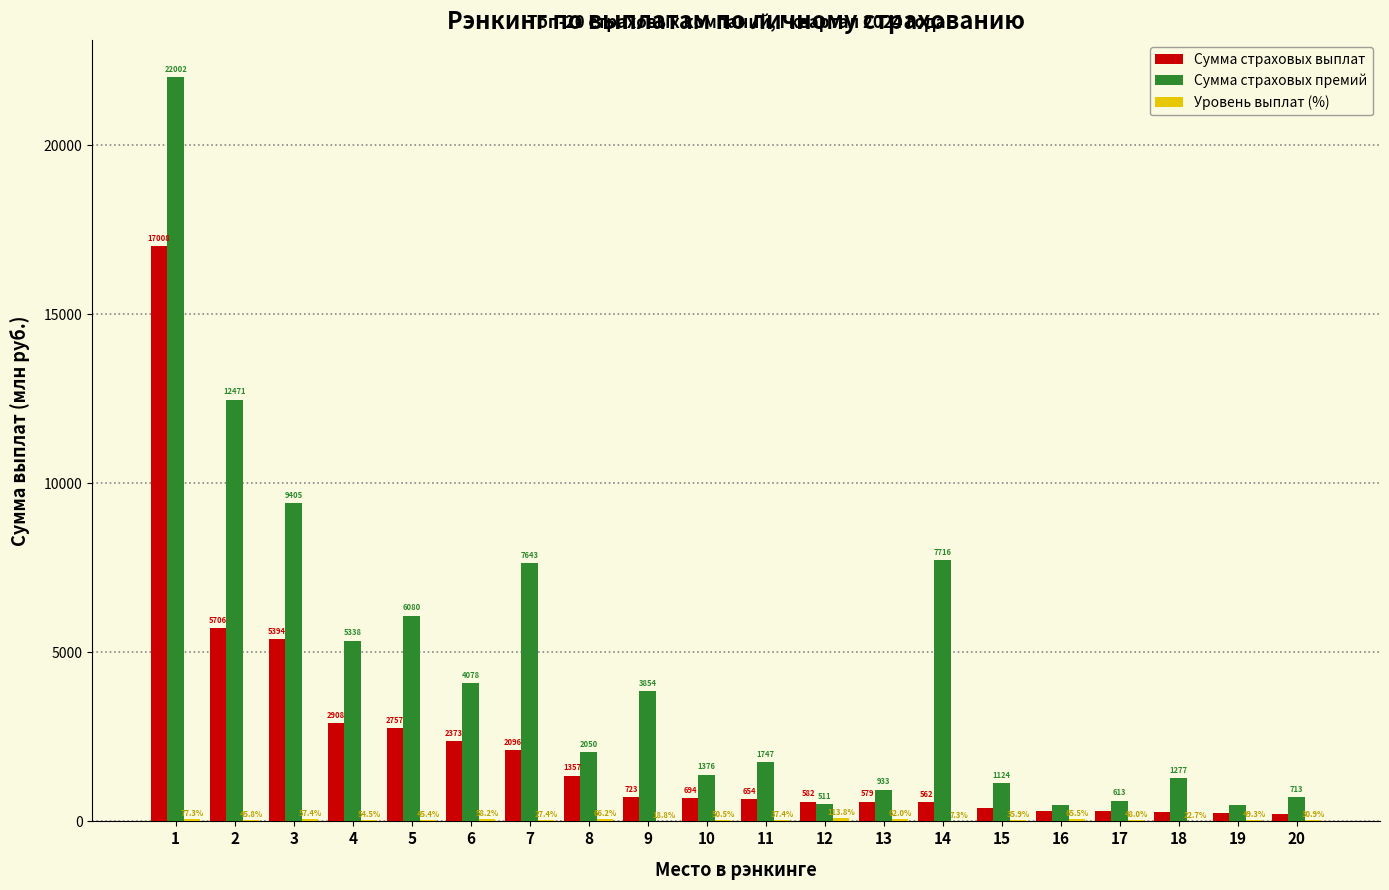

What is the highest value of the Сумма страховых выплат series?

17007.6